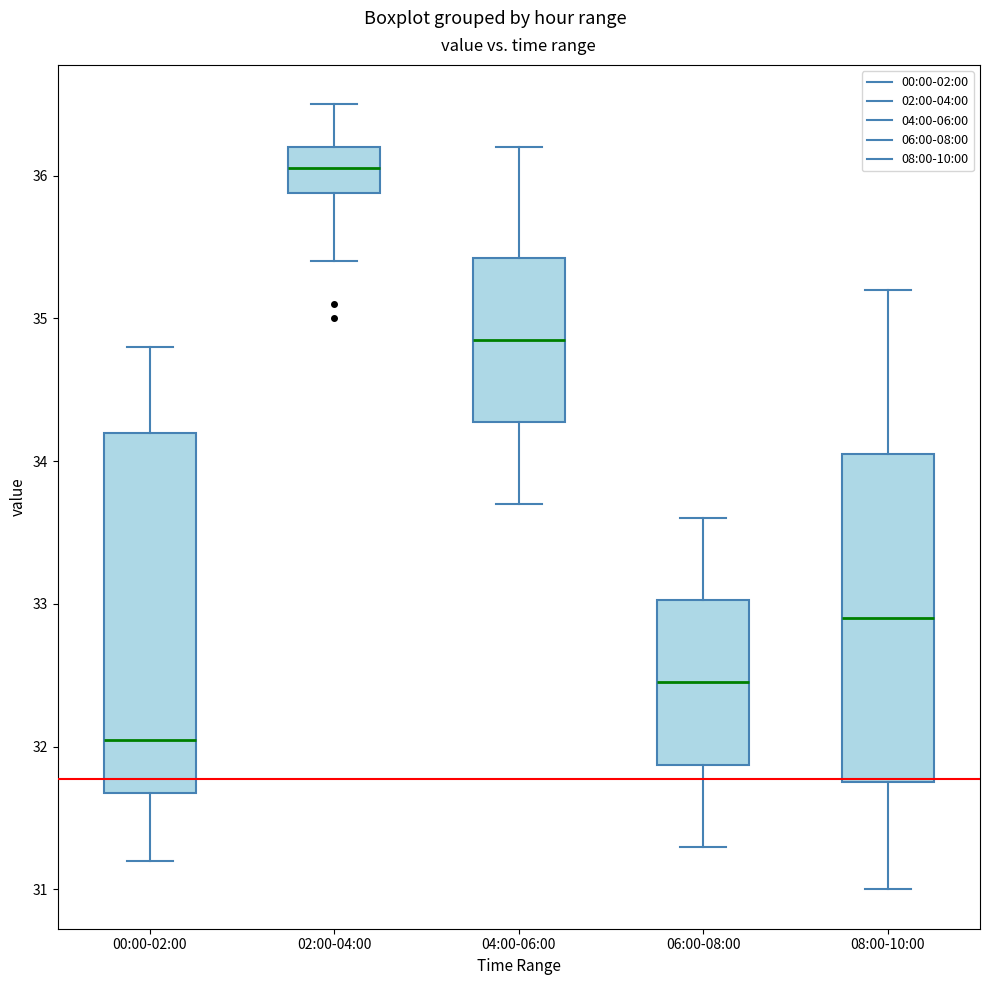

Comparing the boxes themselves (not the whiskers), which one is the tallest?

00:00-02:00